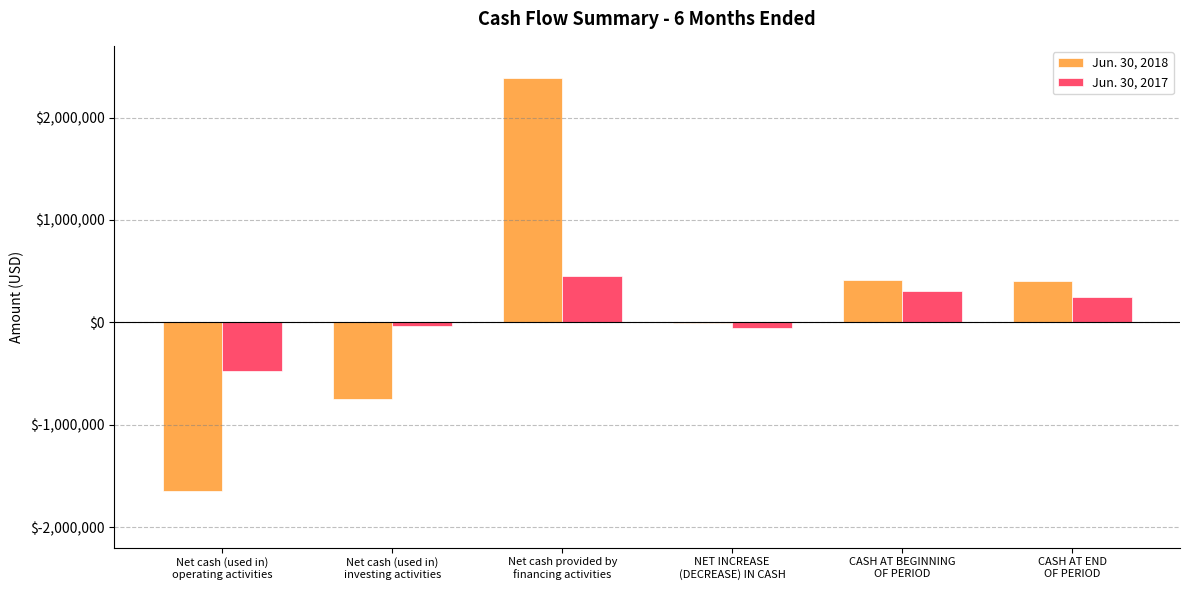

What is the greatest value displayed?

2386059